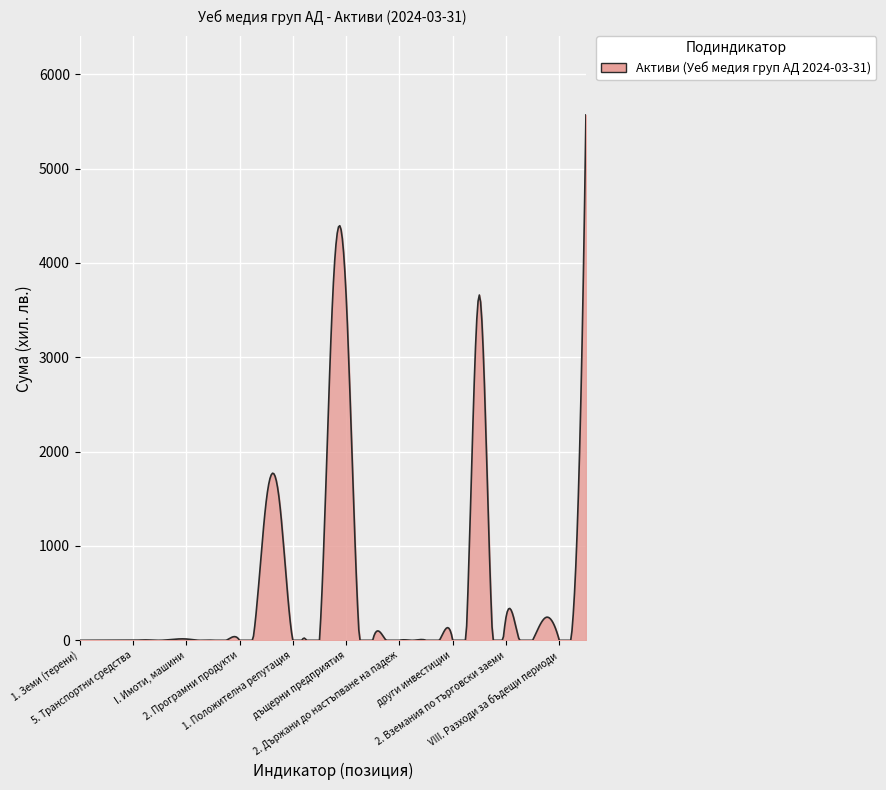

What is the difference between the maximum and minimum values?

5569.0